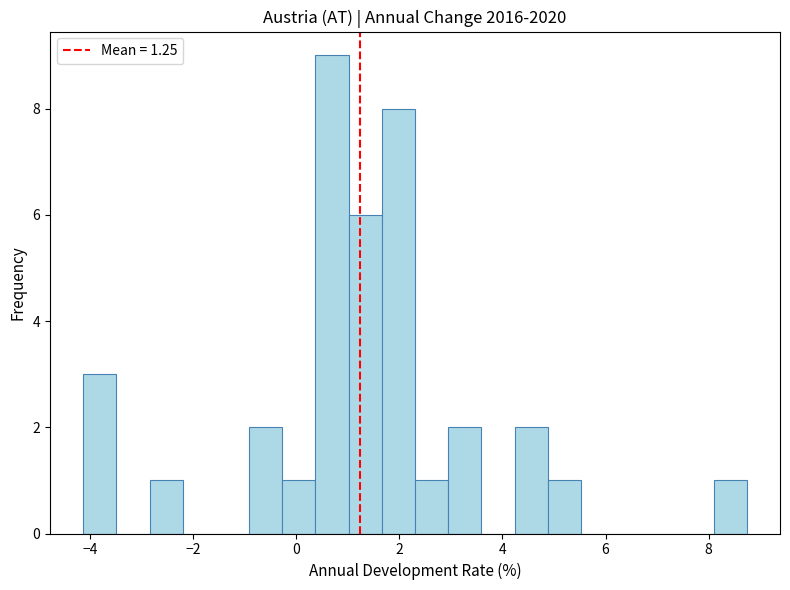

Read against the x-axis, roughly where is the centre of the tallest bar?

0.6